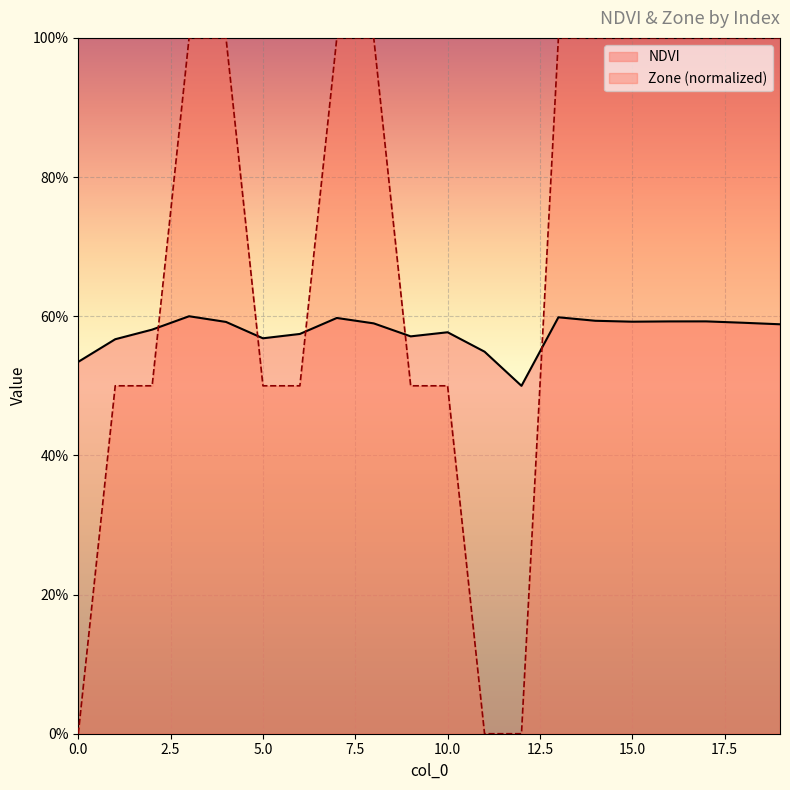

List the labels in order of Zone value, largest first.

3, 4, 7, 8, 13, 14, 15, 16, 17, 18, 19, 1, 2, 5, 6, 9, 10, 0, 11, 12